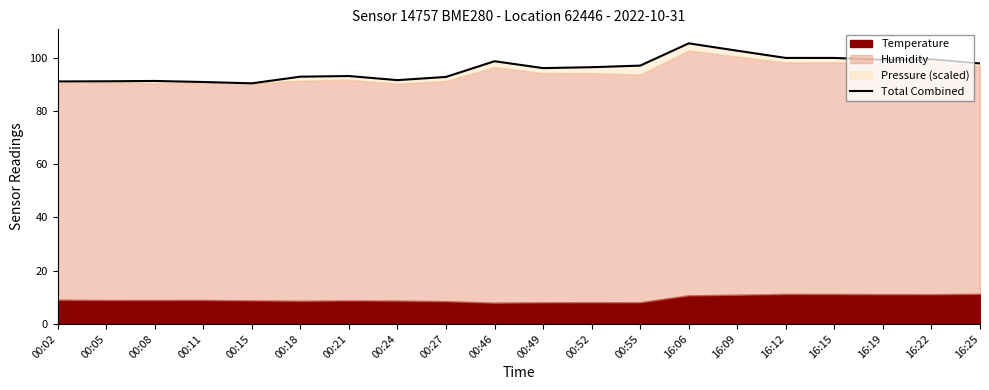

How many data points are above 96?

11